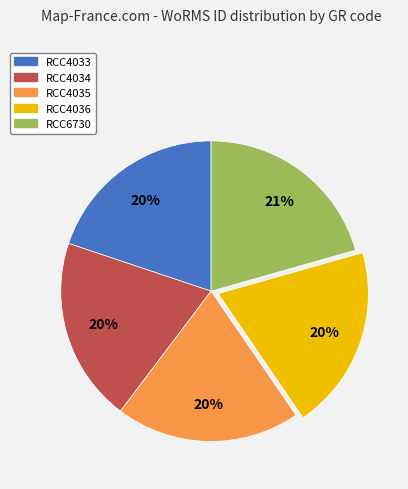

Does any single category account for the majority?

No